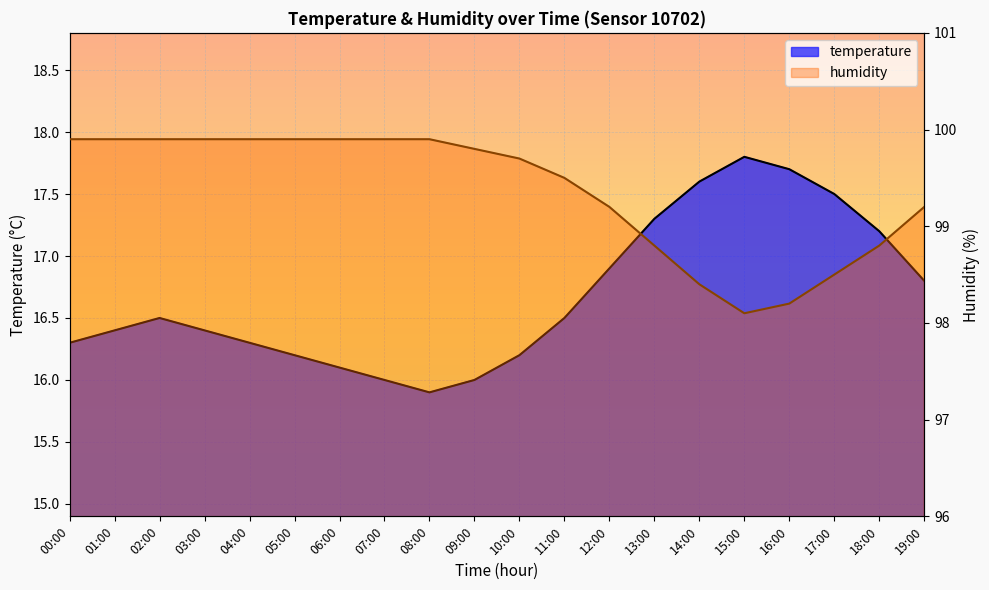

Is the value of humidity at 19:00 greater than the value of temperature at 06:00?

Yes